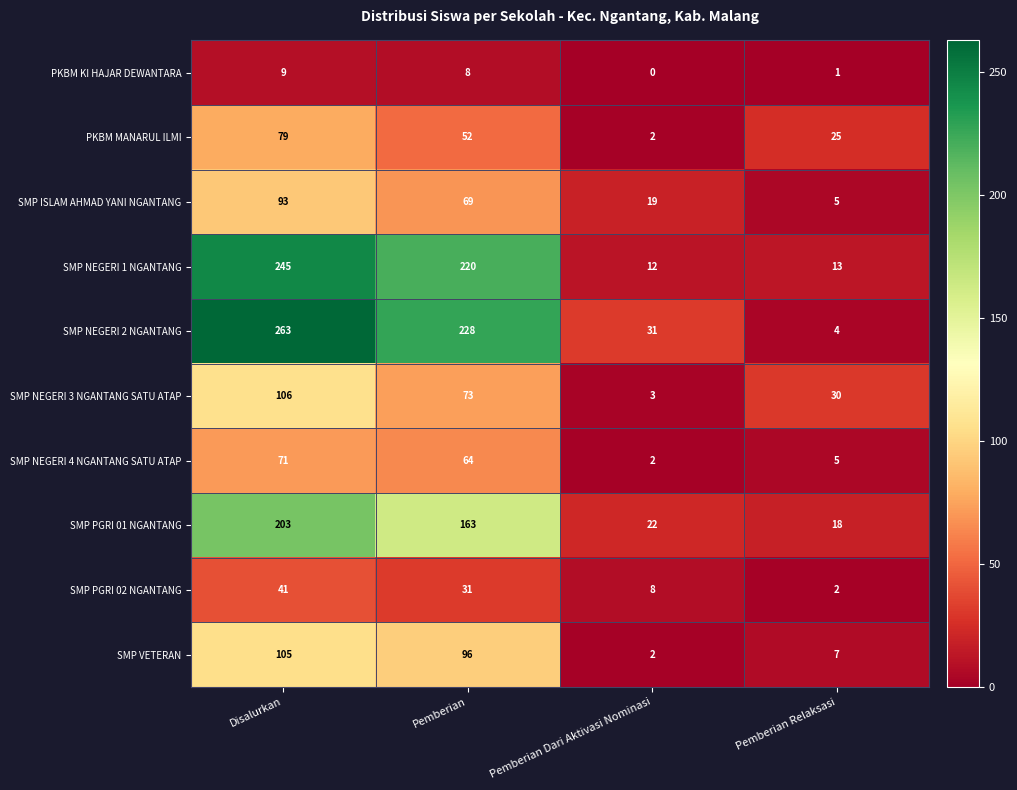

At which label does SMP VETERAN first exceed 96?

Disalurkan